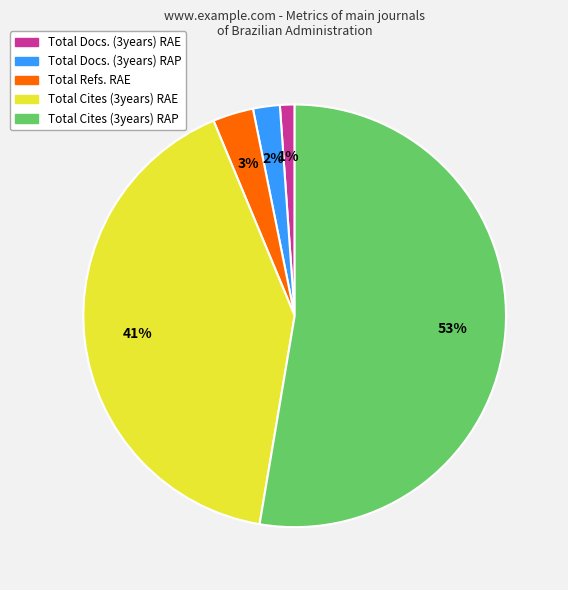

To the nearest percent, what is the average slice percentage?

20%